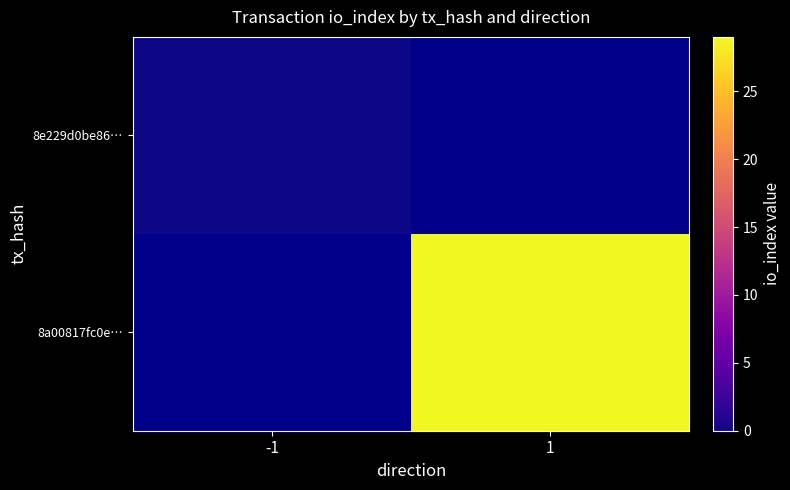

Between 1 and -1, which is larger?

-1